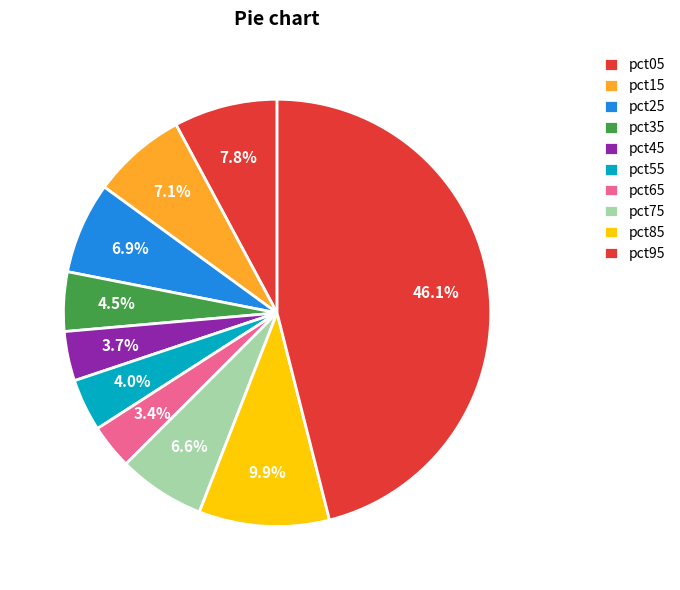

Count the number of slices in the pie.

10